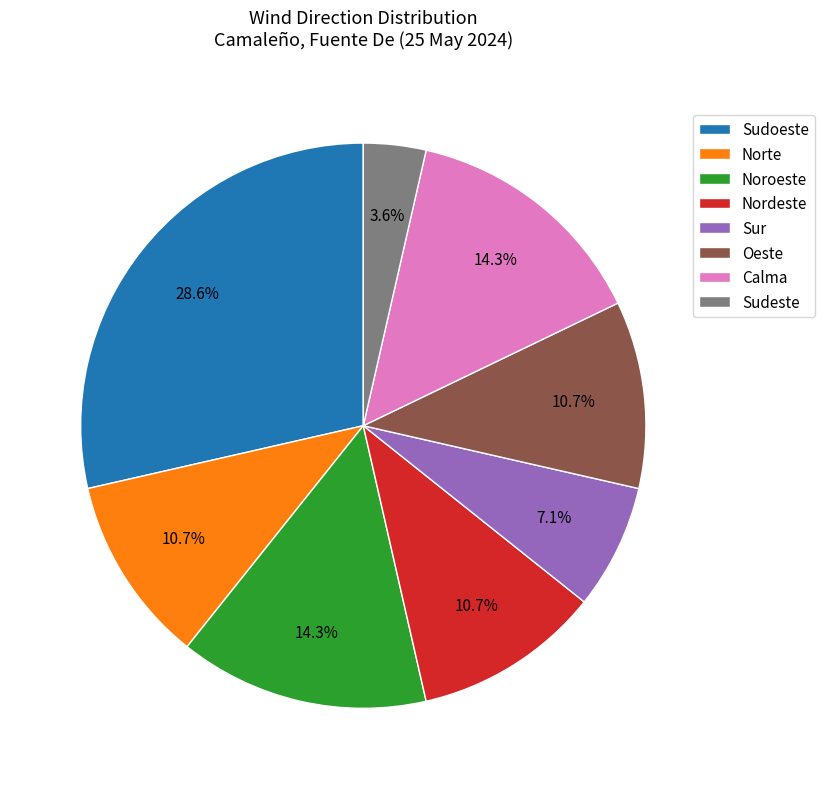

How many slices are in this pie chart?

8